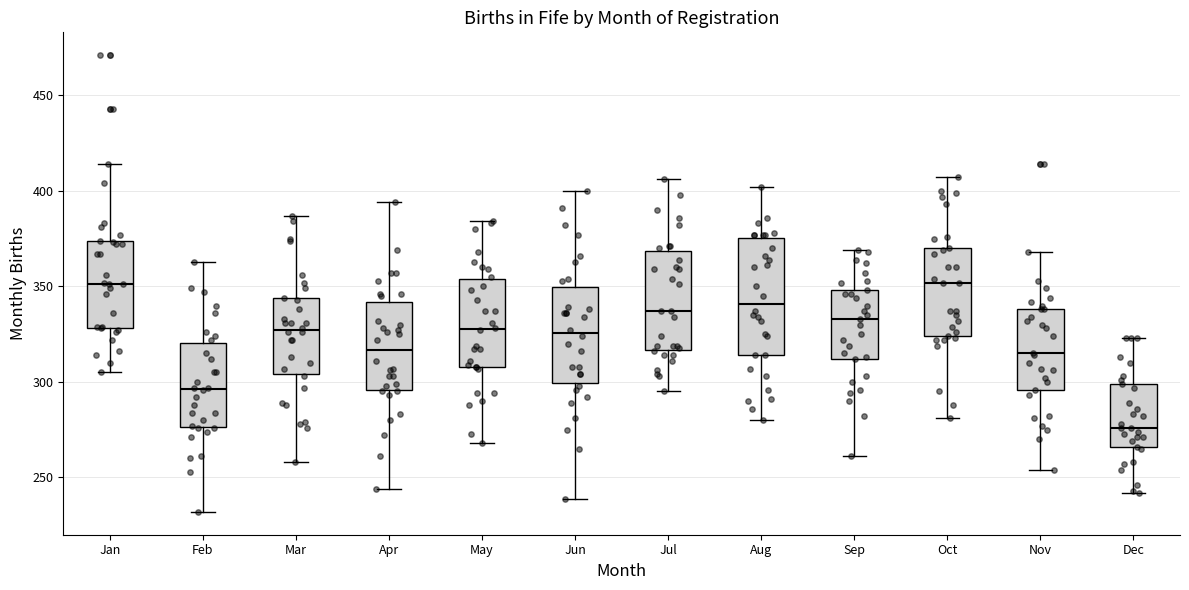

Where is the lower edge of the box for May on the y-axis? The values are not printed on the chart, so give them approximately, as read against the axis.

310